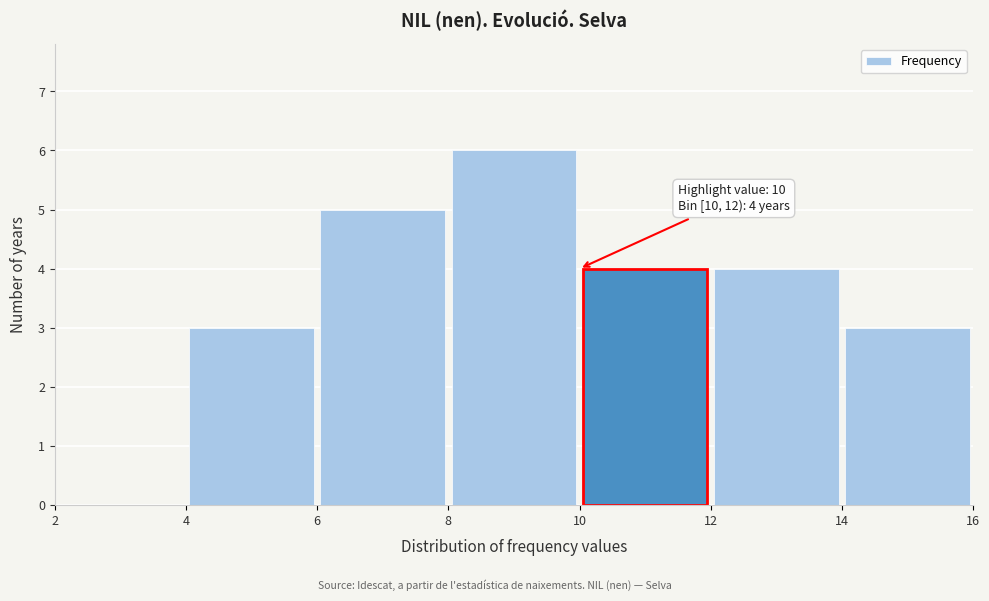

Which range on the x-axis has the tallest bar?

8 to 10